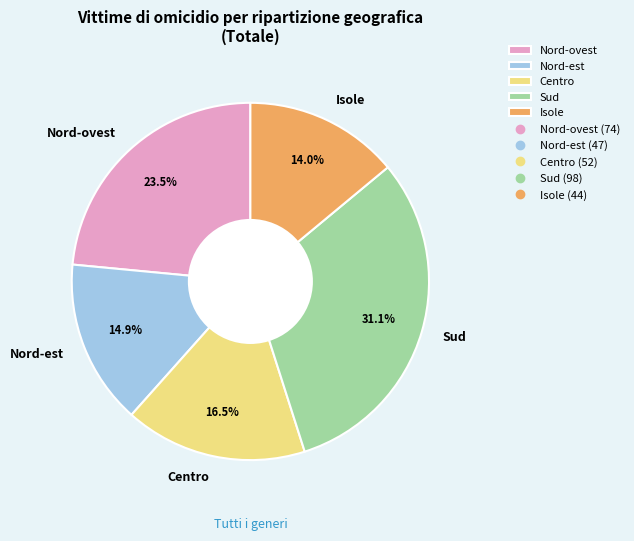

What percentage is NOT represented by Centro?

83.5%